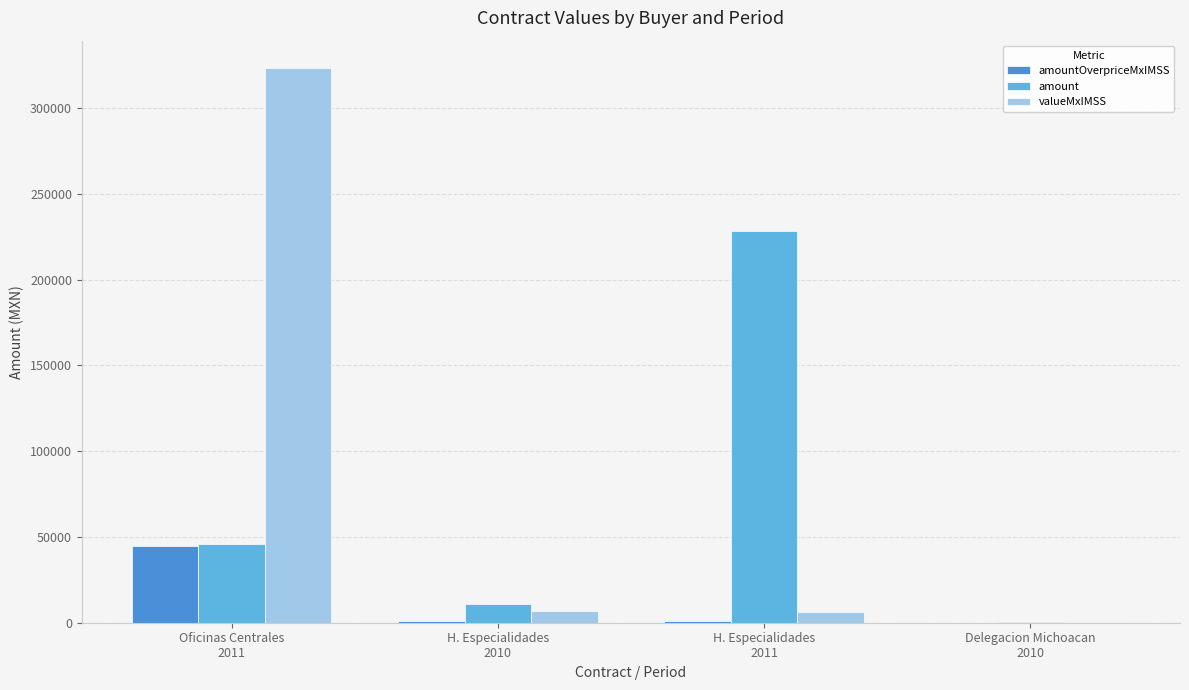

How many distinct data groups are displayed?

3